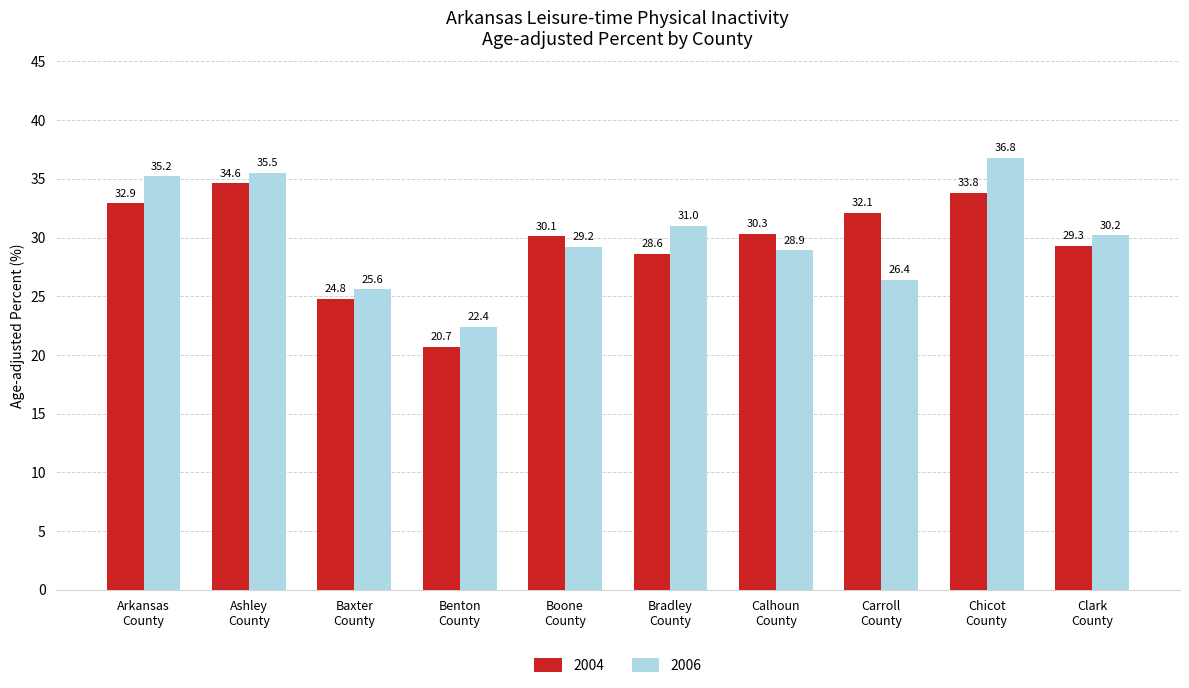

At how many categories does at least one series exceed 22?

10